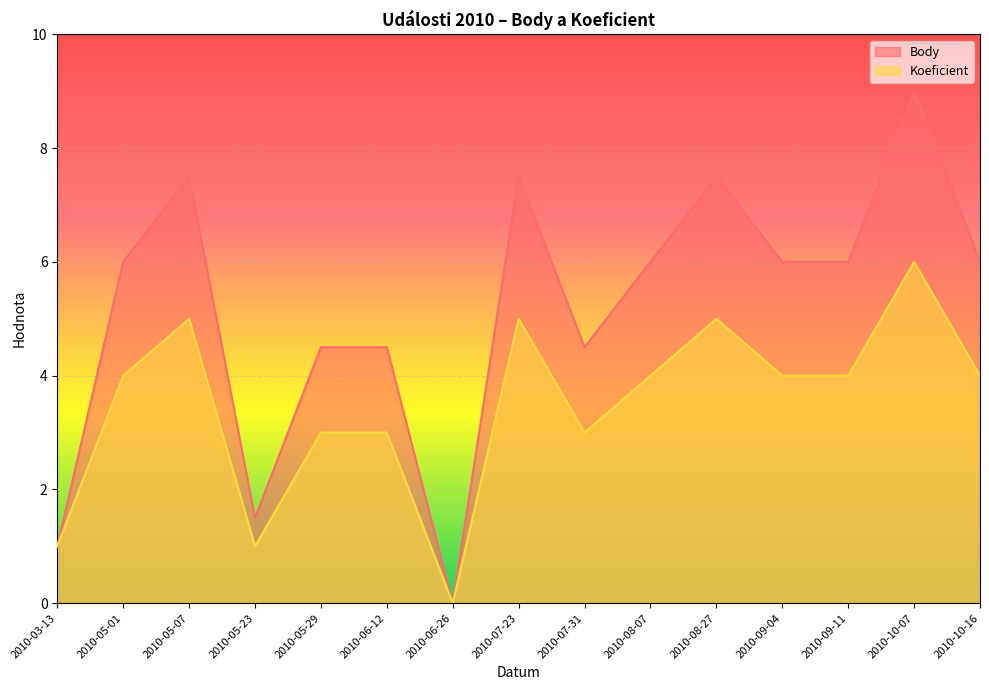

True or false: Body and Koeficient intersect in this chart.

False